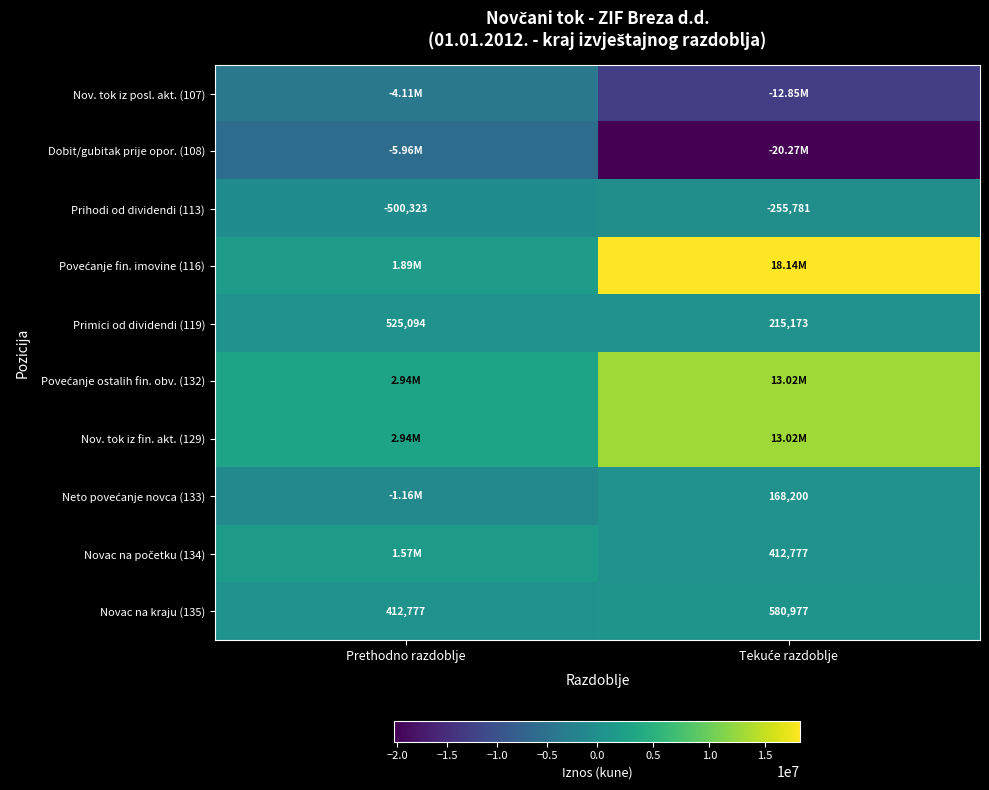

Which has a higher value, Prethodno razdoblje or Tekuće razdoblje?

Prethodno razdoblje